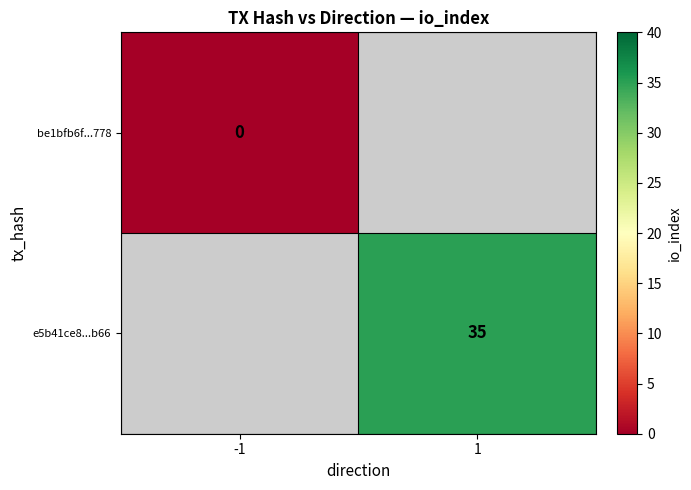

How many series are shown in this chart?

2